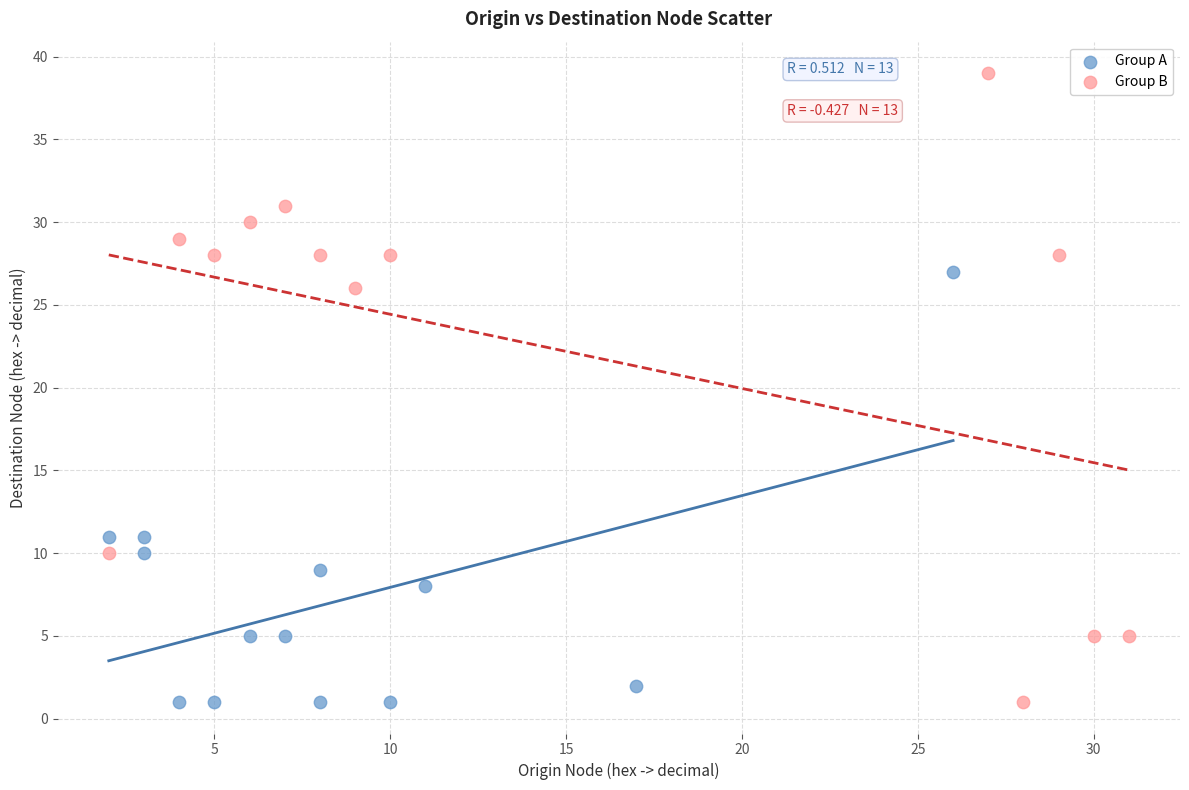

Which series reaches the maximum Y coordinate?

Group B